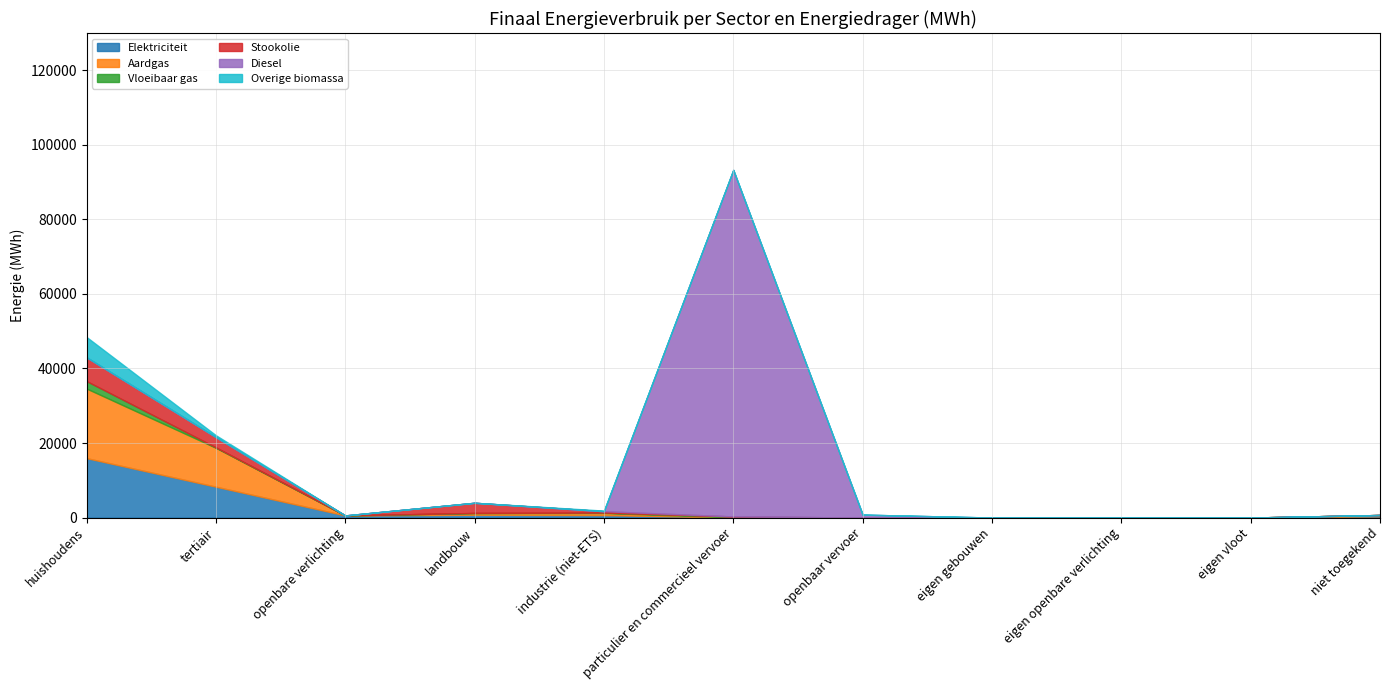

Reading right to left, what are all the values shown in this chart?

Elektriciteit: 348.9	0.0	0.0	0.0	0.0	22.0	663.3	747.6	568.8	8275.7	15941.0
Aardgas: 335.7	0.0	0.0	0.0	0.0	50.4	561.2	464.4	0.0	10444.4	18676.2
Vloeibaar gas: 0.0	0.0	0.0	0.0	0.0	223.1	103.1	19.3	0.0	115.5	1994.7
Stookolie: 0.0	0.0	0.0	0.0	0.0	0.0	370.2	2732.5	0.0	2752.5	6382.5
Diesel: 0.0	0.0	0.0	0.0	784.0	92984.6	0.0	0.0	0.0	0.0	0.0
Overige biomassa: 0.0	0.0	0.0	0.0	0.0	0.0	165.3	0.0	0.0	496.0	5451.3